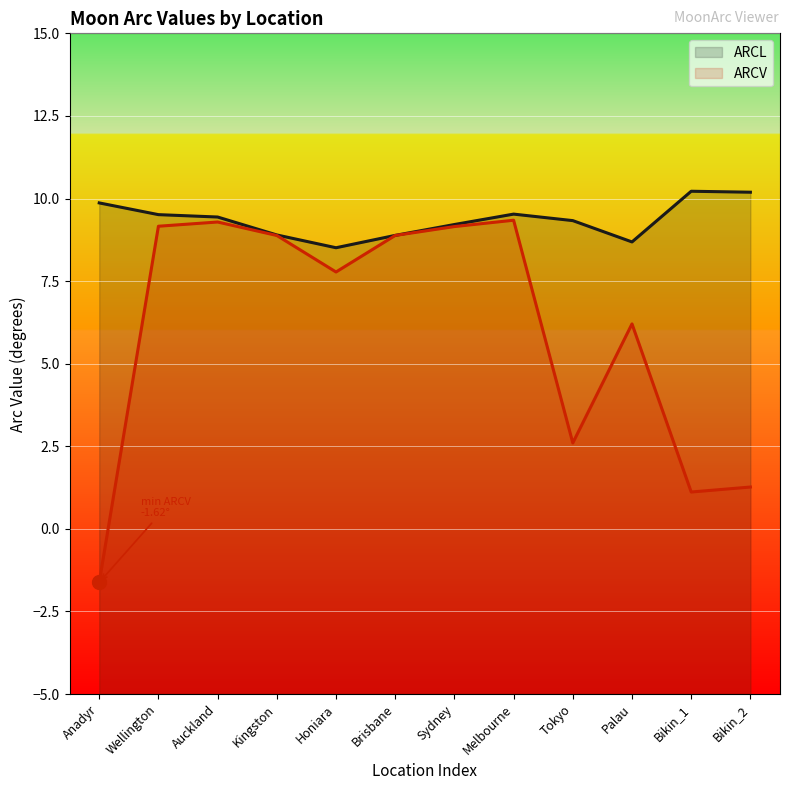

At how many categories does at least one series exceed 9?

8